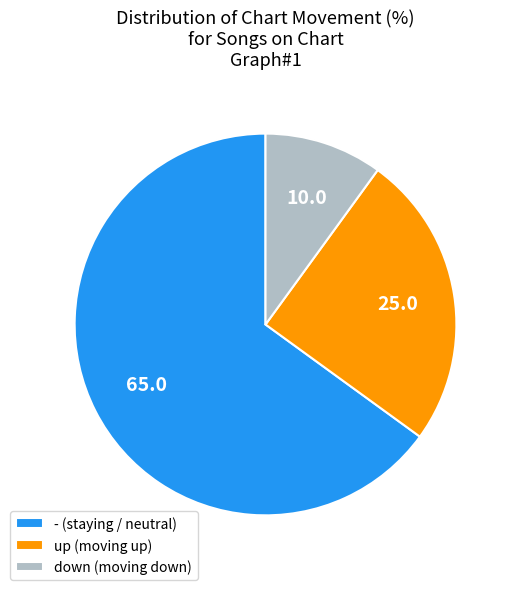

Which category accounts for the majority?

-